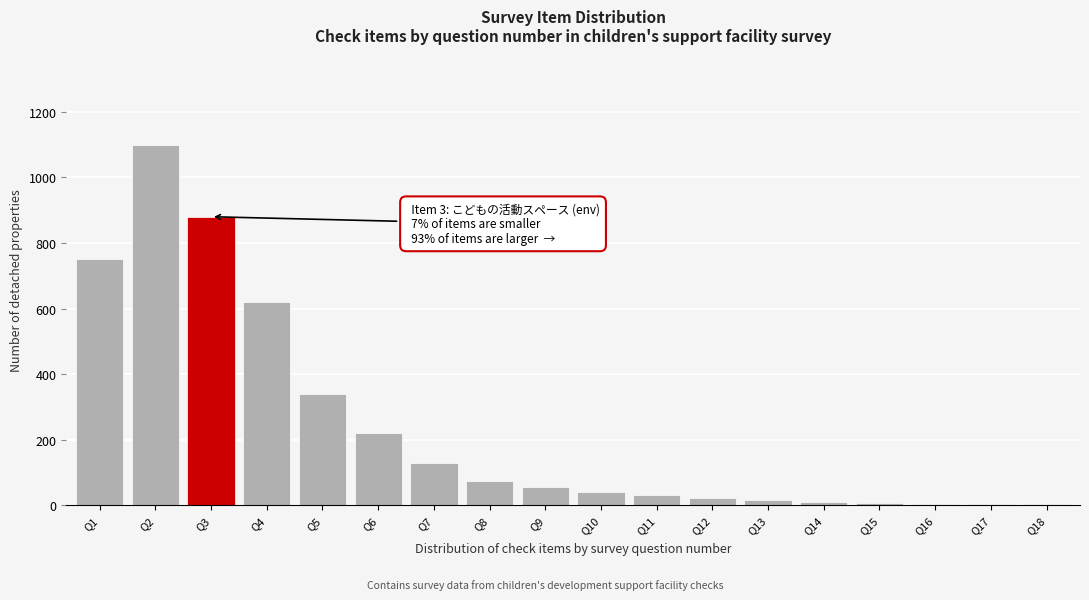

The value at Q7 is 198. True or false?

False